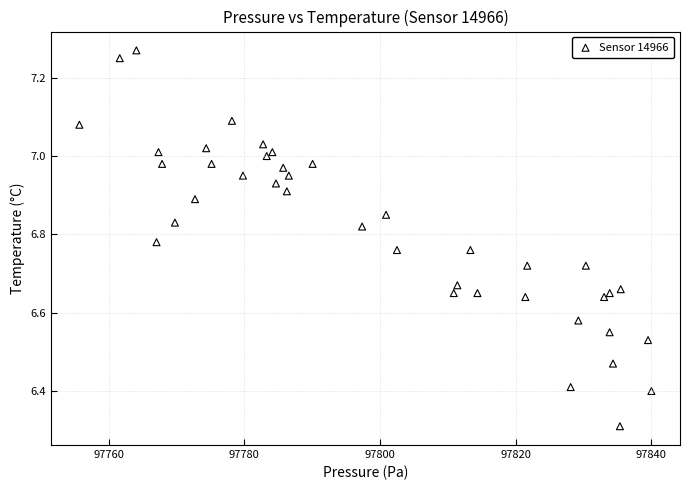

What Y value in the scatter plot is closest to 6?

6.3